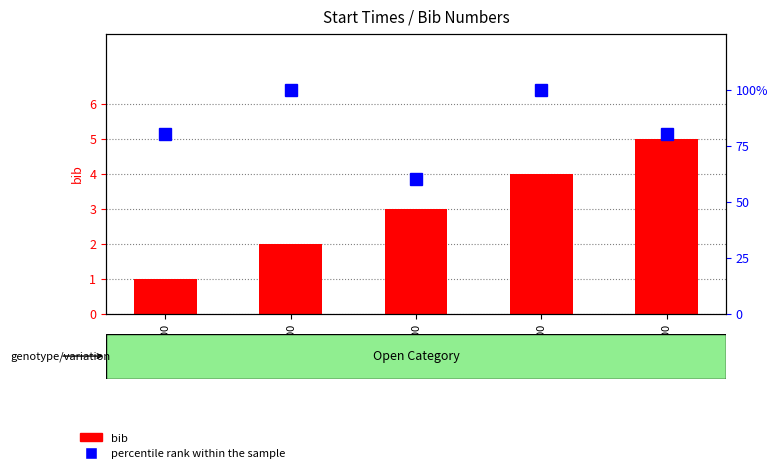

True or false: percentile rank within the sample has a value of 100 at 14:02:00.

True